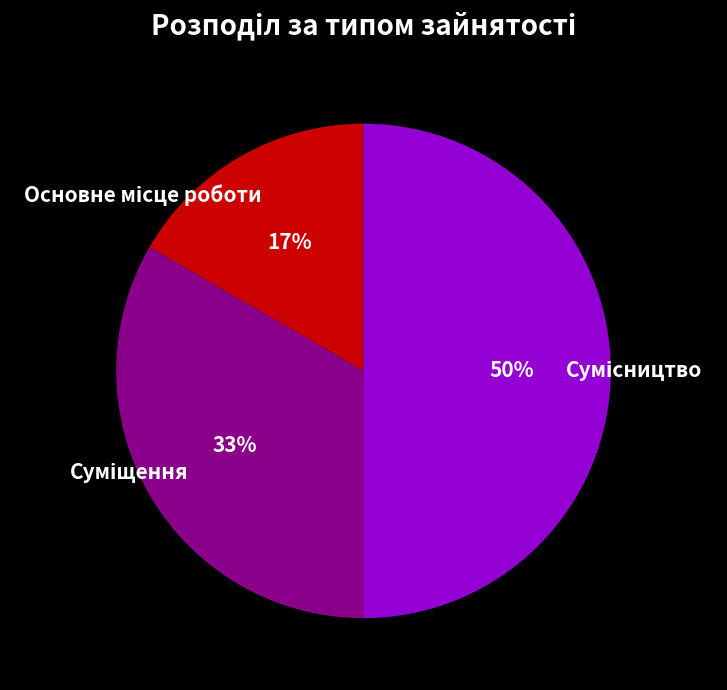

To the nearest percent, what is the average slice percentage?

33%